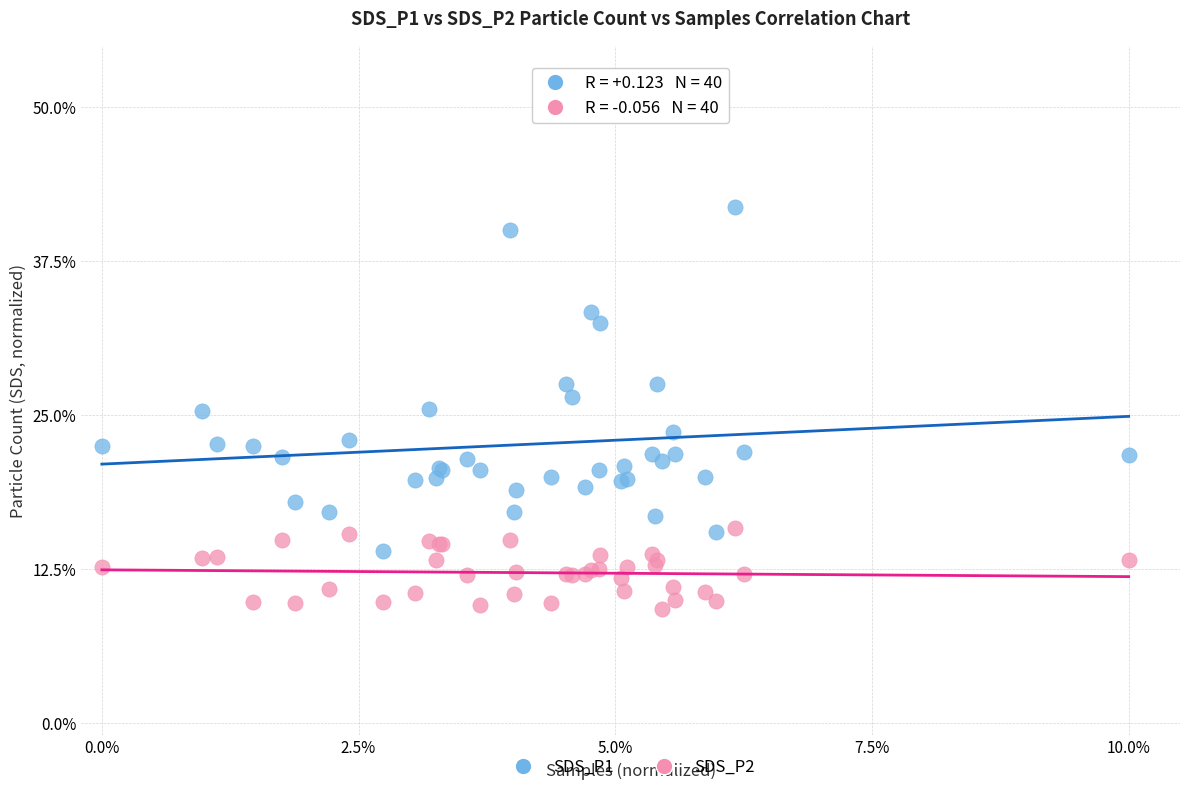

What are all the series names shown in the legend?

SDS_P1, SDS_P2